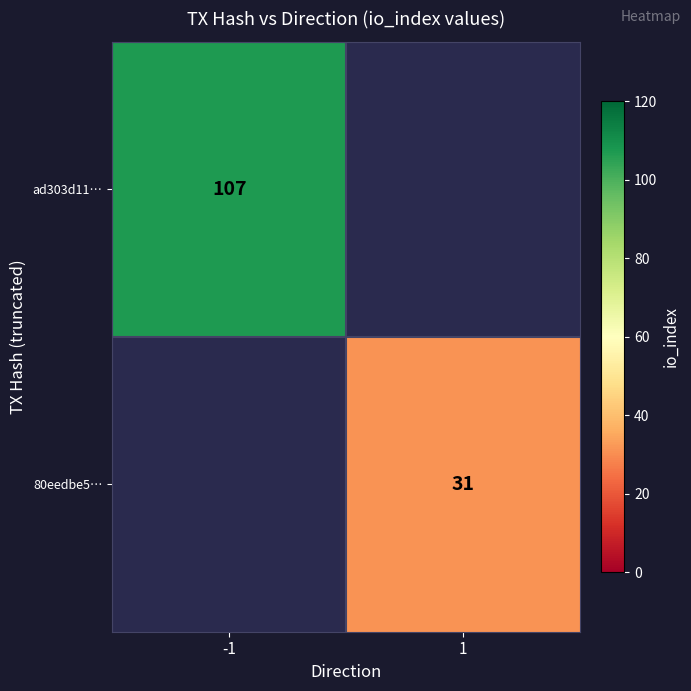

The ad303d11… series shows 62 at -1. True or false?

False